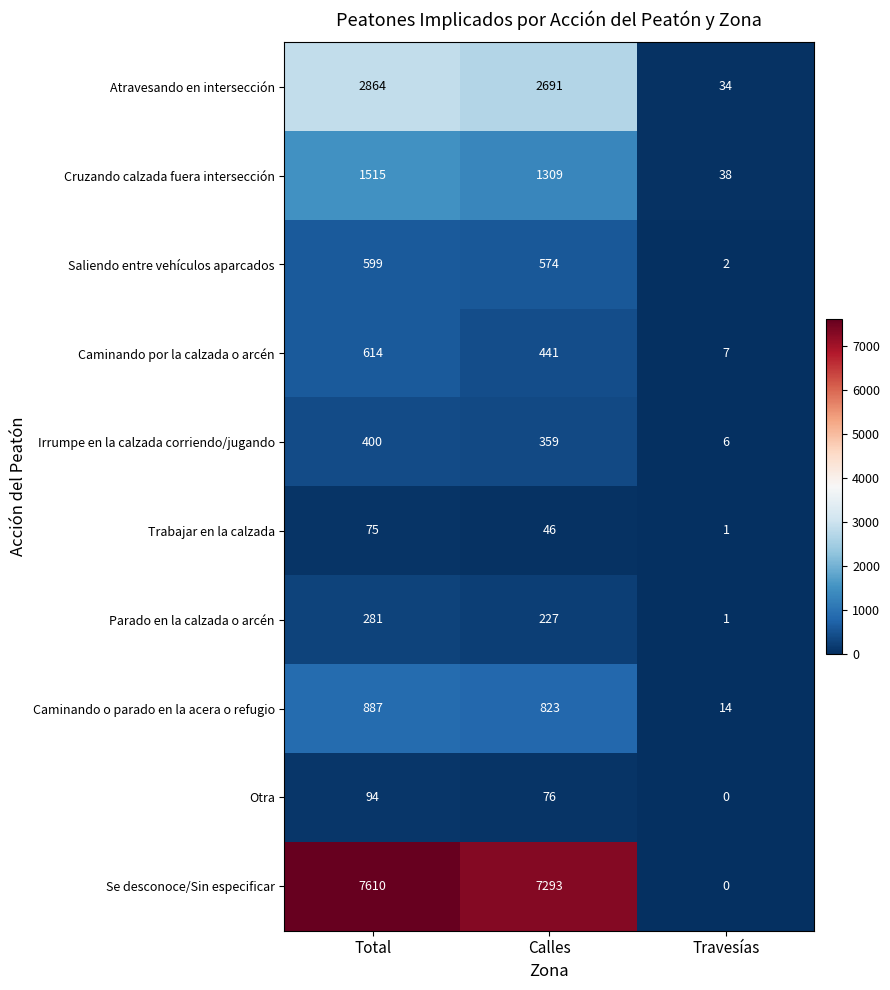

What is the maximum value shown in the chart?

7610